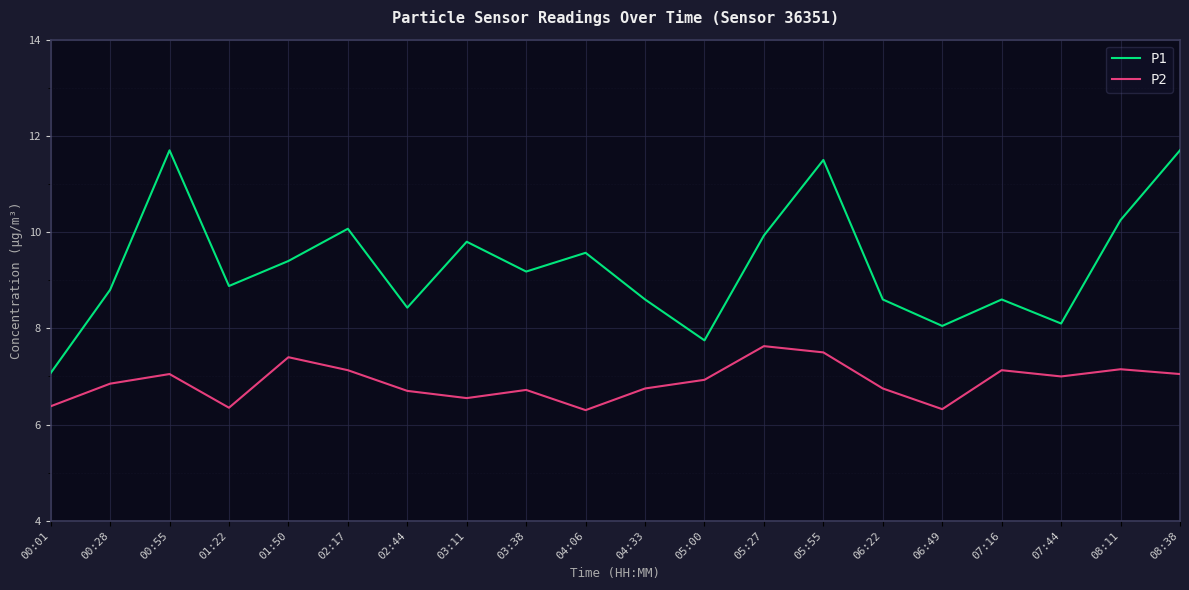

Rank the series at 02:17 from highest to lowest value.

P1, P2